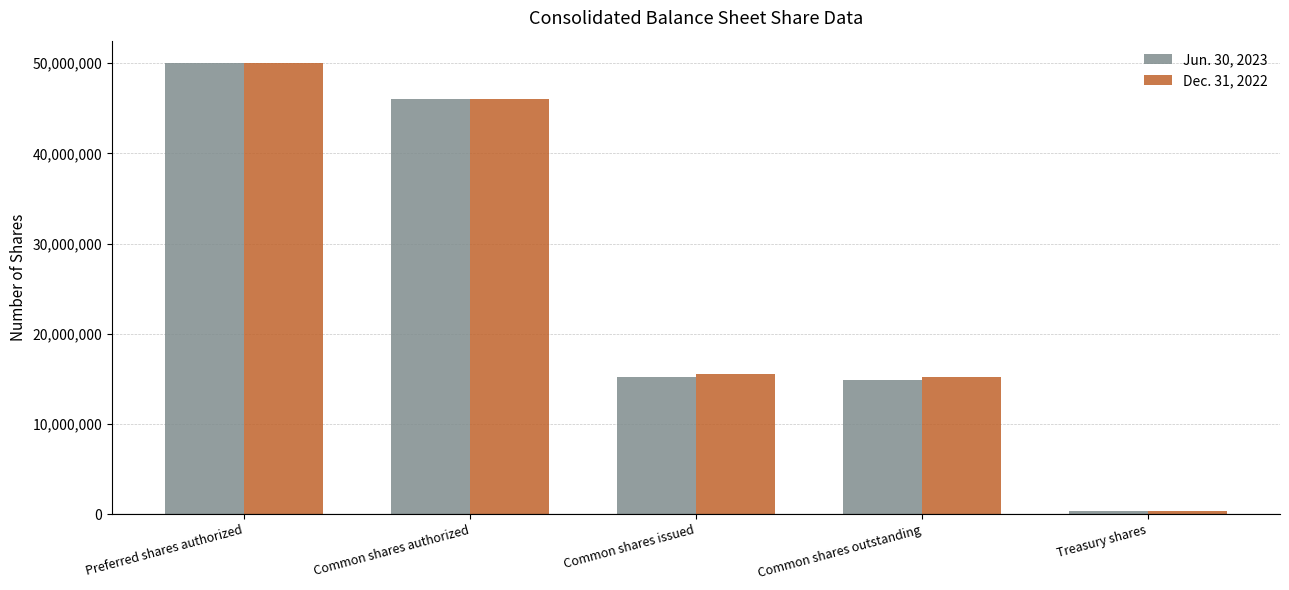

Which category has the highest value across all series?

Preferred shares authorized